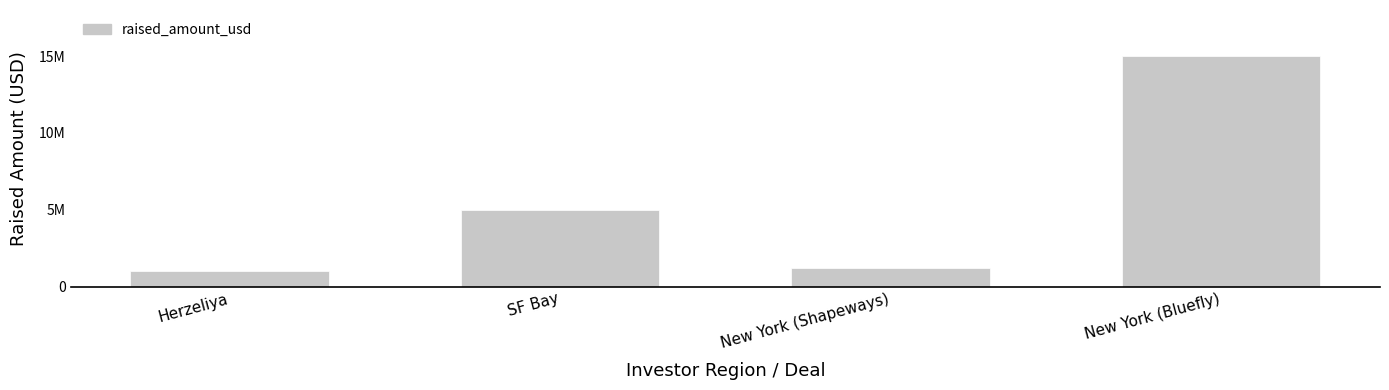

Does the chart contain any negative values?

No